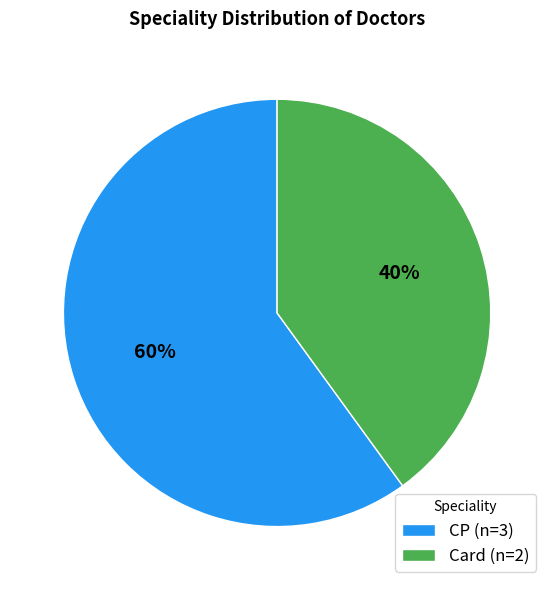

Is it true that Card is 40% of the pie?

True